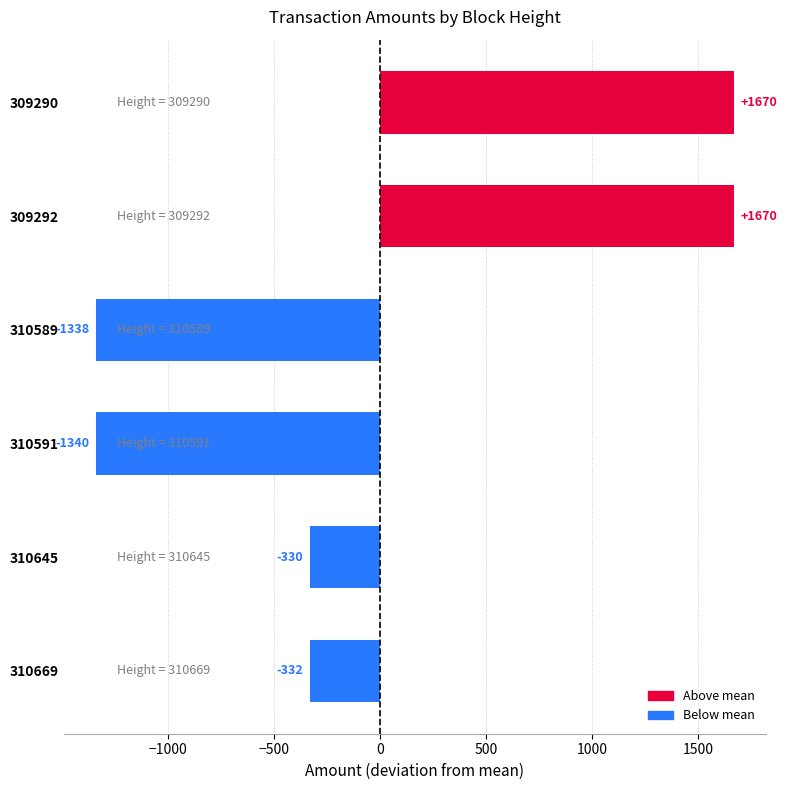

What is the difference between the maximum and minimum values?

3010.0